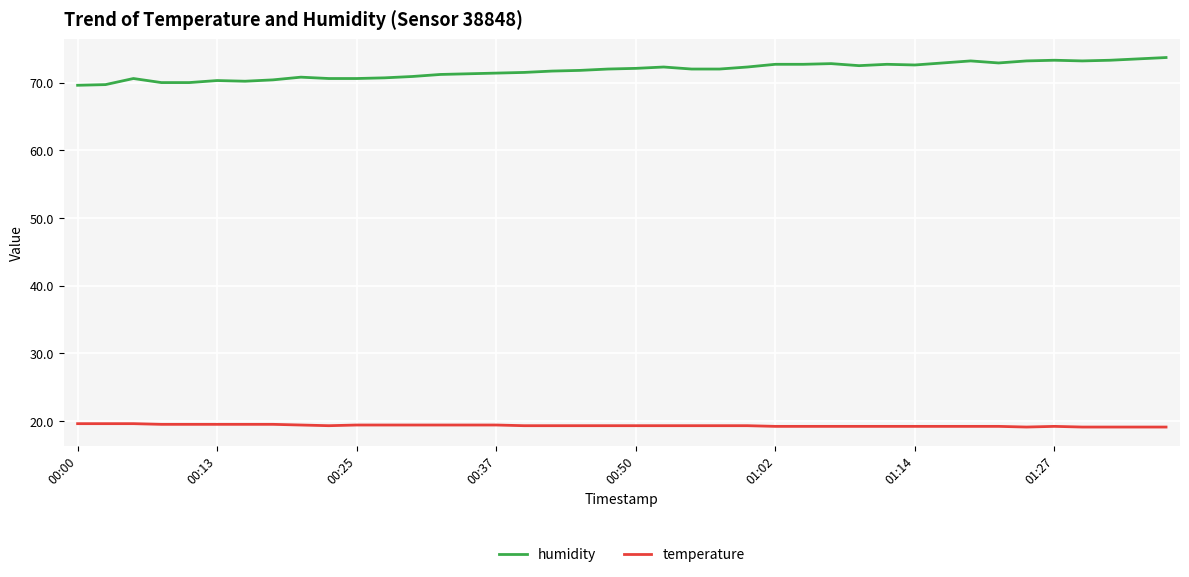

What is the difference between the second highest and minimum values in the temperature series?

0.5